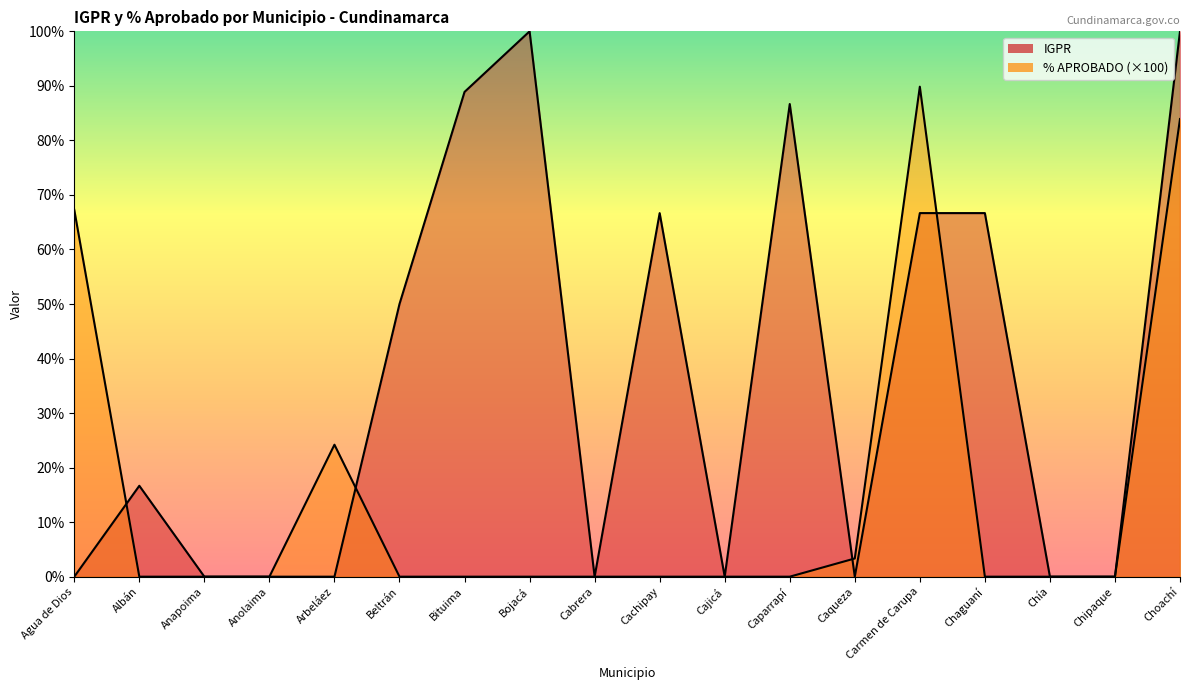

Rank the series by their maximum value, from highest to lowest.

IGPR, % APROBADO